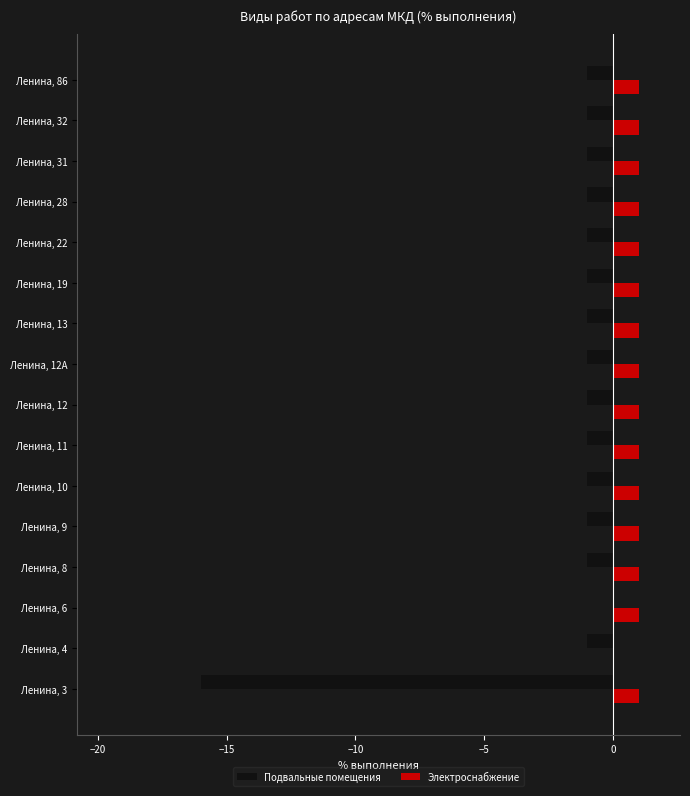

At which category is the sum across all series the highest?

Ленина, 6